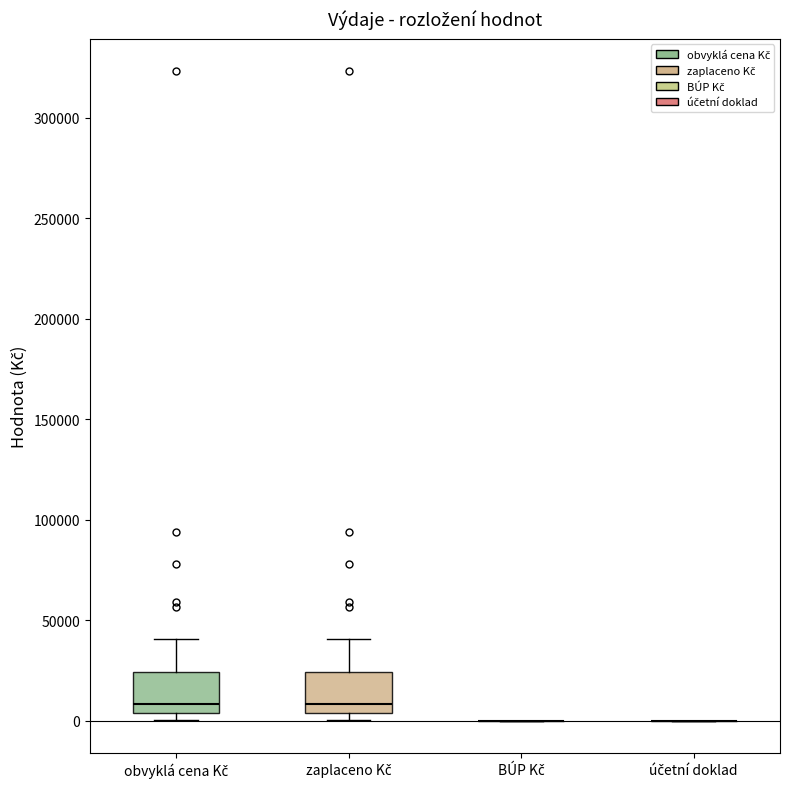

Reading left to right, transcribe this box plot: for each box, give where its median line is, the range the box spans, and where its two whiskers end, as read against the y-axis. The values are not printed on the chart, so give them approximately, as read against the axis.

obvyklá cena Kč: median 10000, box 5000 to 25000, whiskers 0 to 40000
zaplaceno Kč: median 10000, box 5000 to 25000, whiskers 0 to 40000
BÚP Kč: box collapsed to a line at 0, whiskers 0 to 0
účetní doklad: box collapsed to a line at 0, whiskers 0 to 0